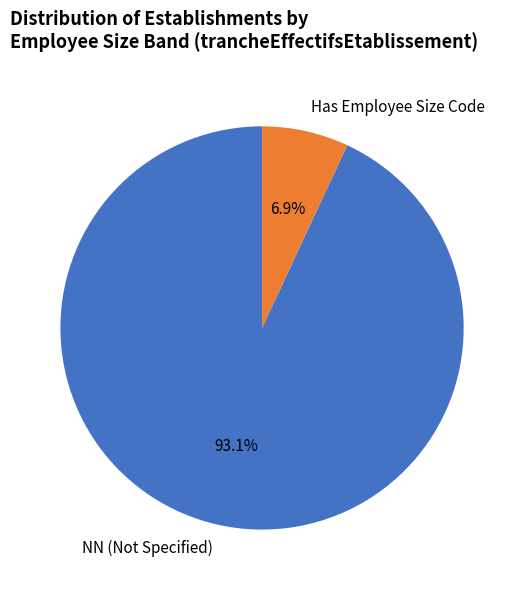

Combined, what portion of the pie is Has Employee Size Code and NN (Not Specified)?

100.0%